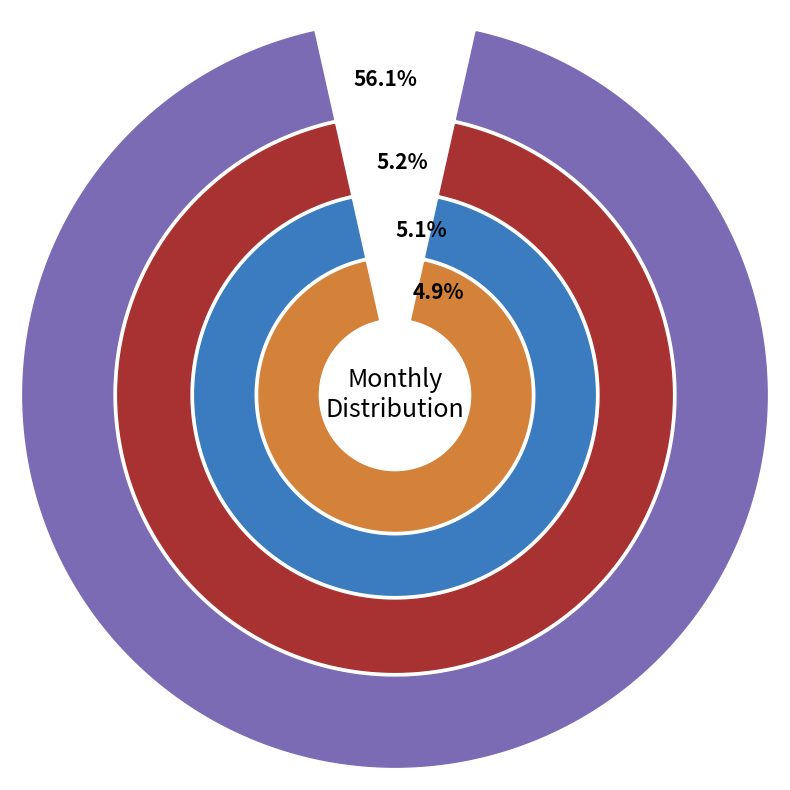

What percentage is the pct95 slice, to the nearest percent?

5%